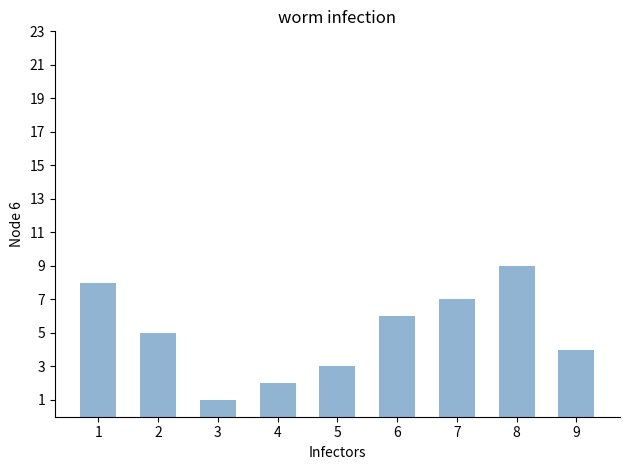

Does the chart contain stacked bars?

No